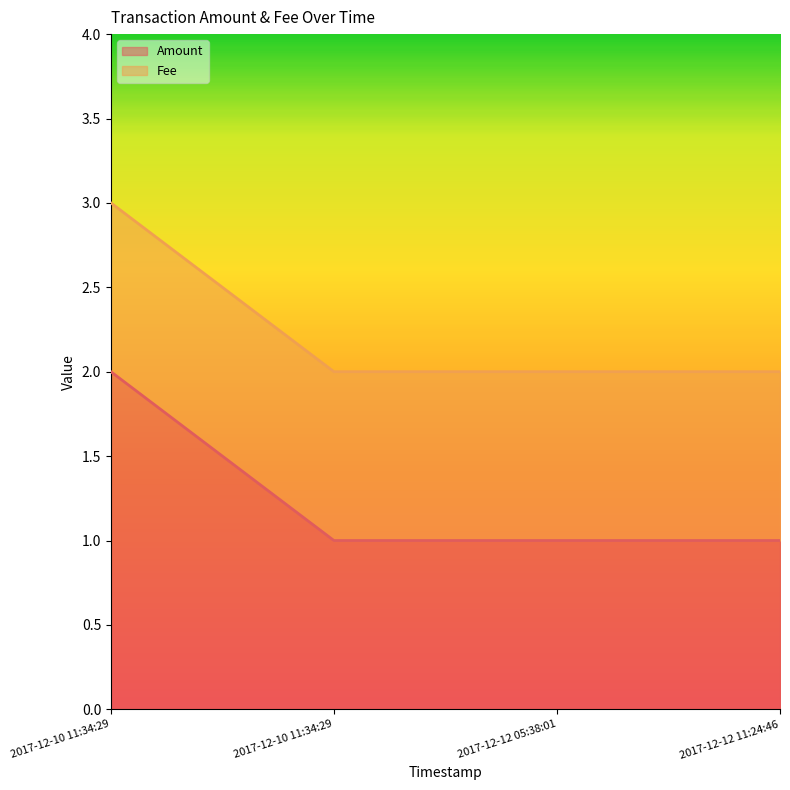

What is the average value?

1